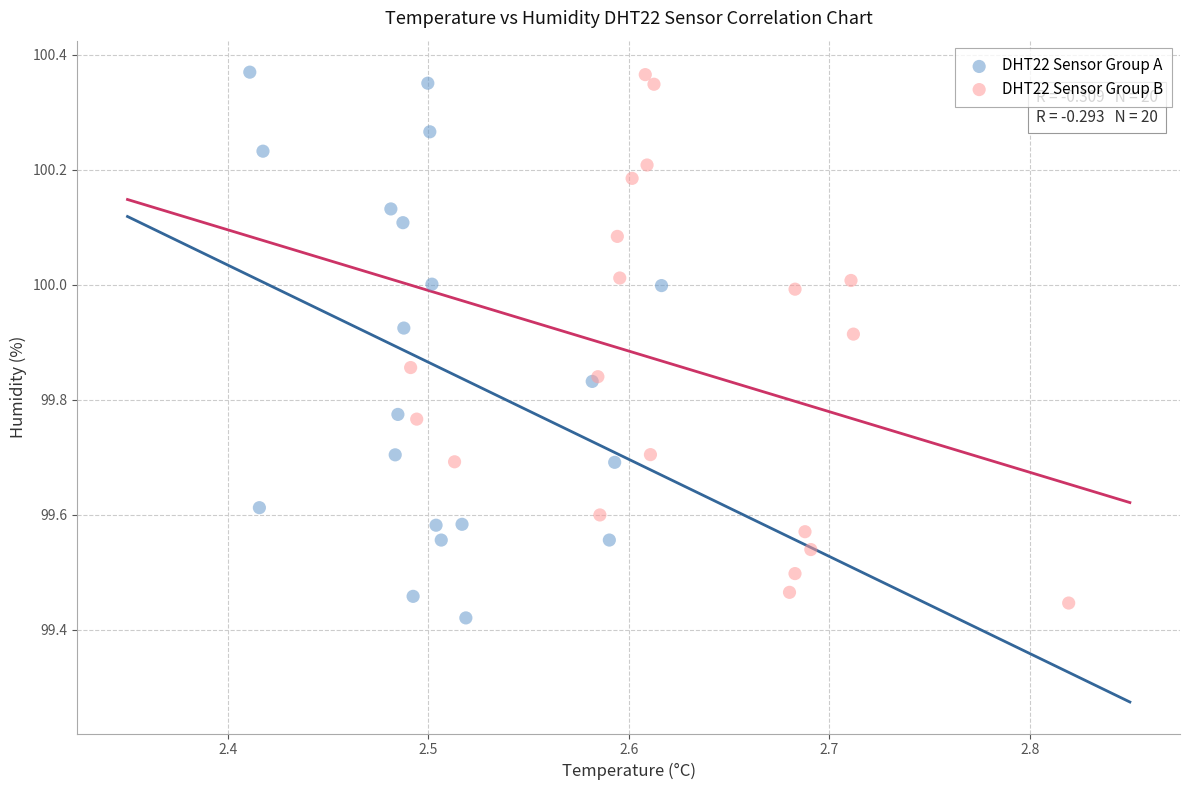

Which series has the largest Y range (max minus min)?

DHT22 Sensor Group A